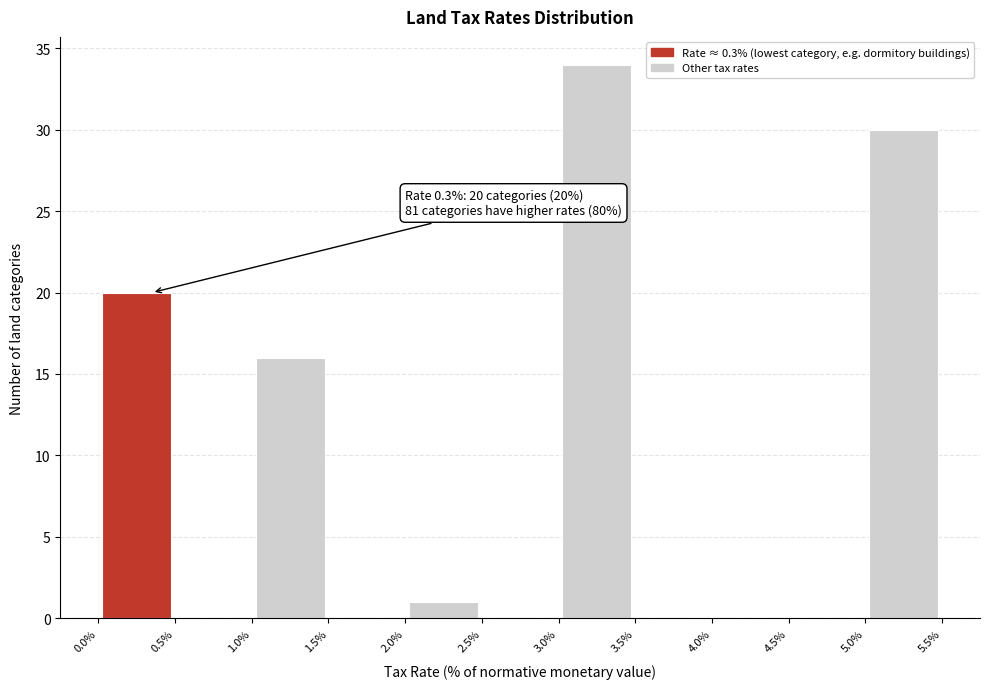

Which range on the x-axis has the tallest bar?

3.0% to 3.5%